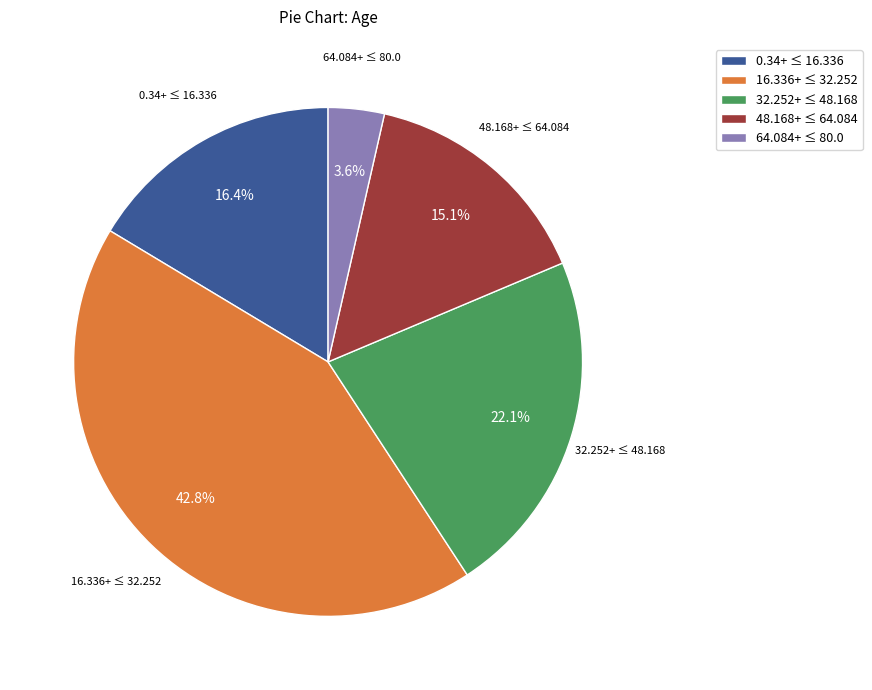

What percentage is NOT represented by 0.34+ ≤ 16.336?

83.6%